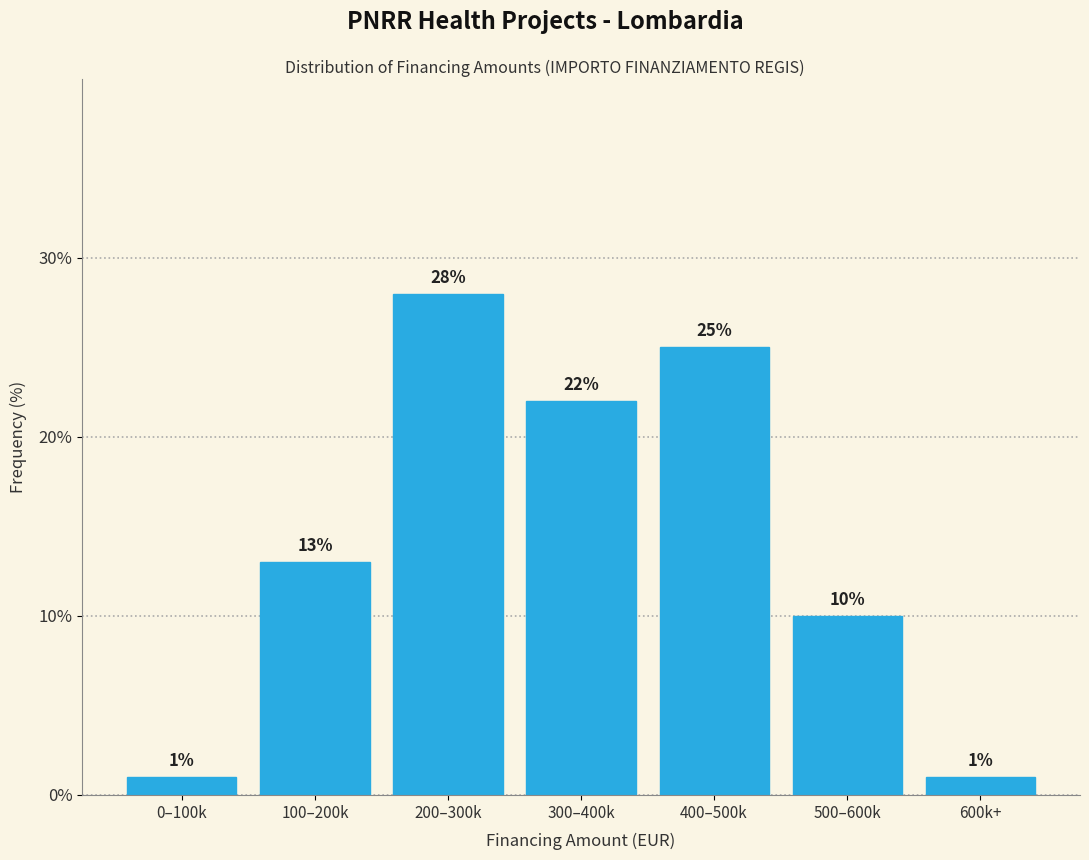

Reading right to left, transcribe all the data shown in this chart.

1.0	10.0	25.0	22.0	28.0	13.0	1.0